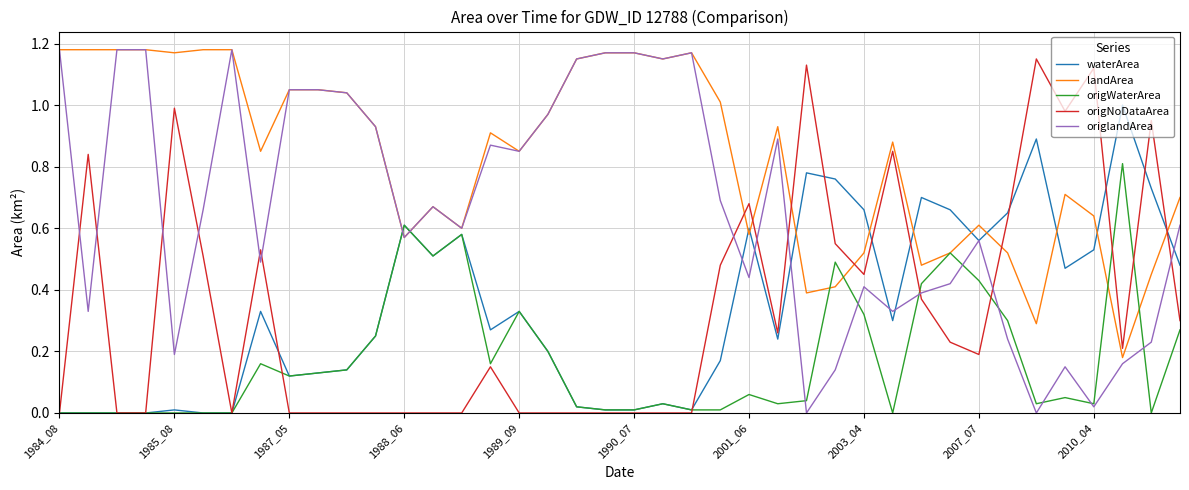

How many intersections are there between origNoDataArea and landArea?

6